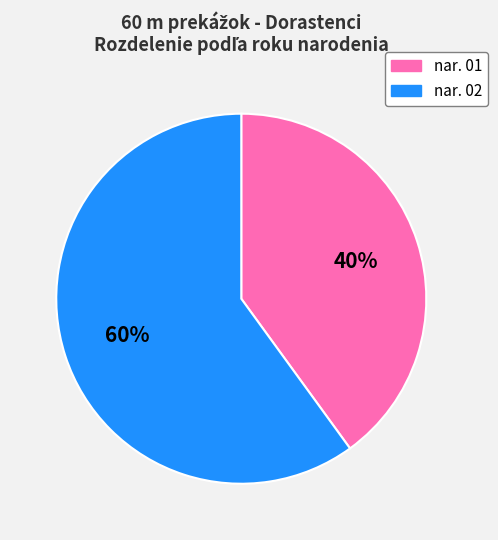

True or false: nar. 01 accounts for 40% of the total.

True